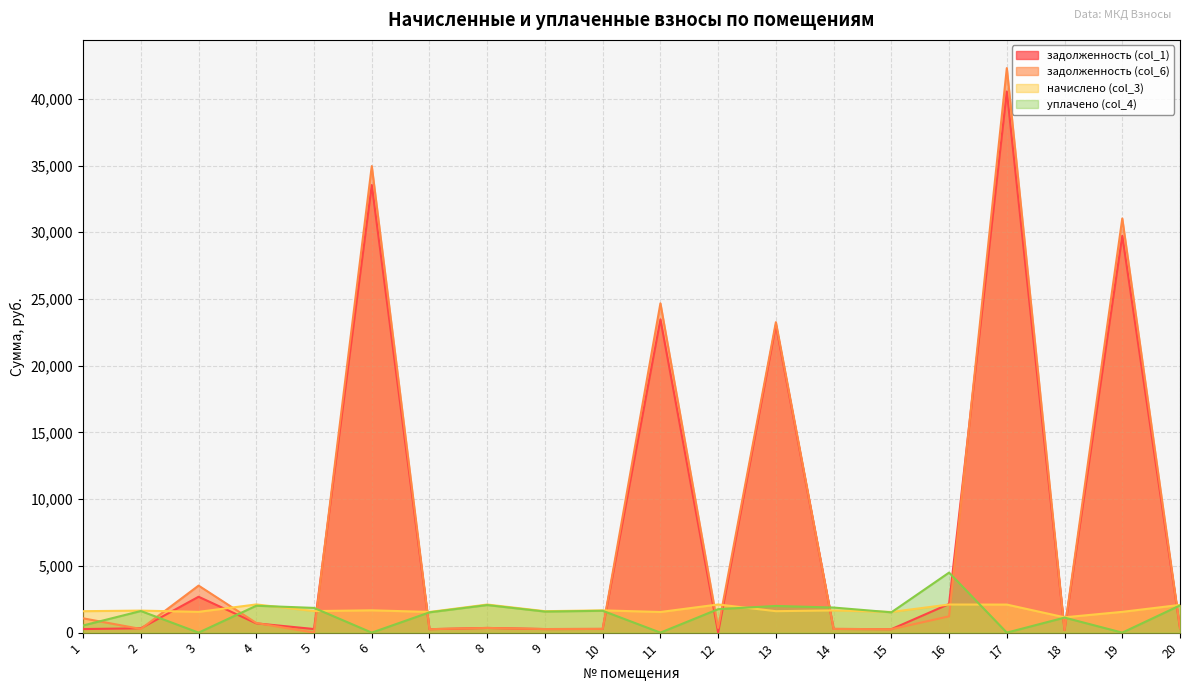

At which category is the sum across all series the highest?

17